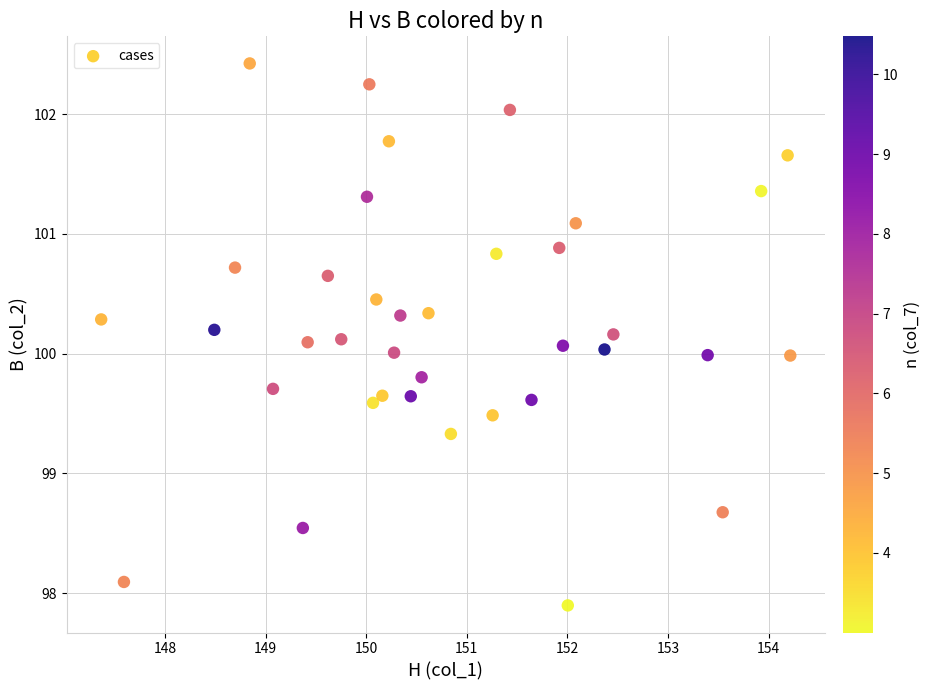

What is the range of Y values (max minus min)?

4.5